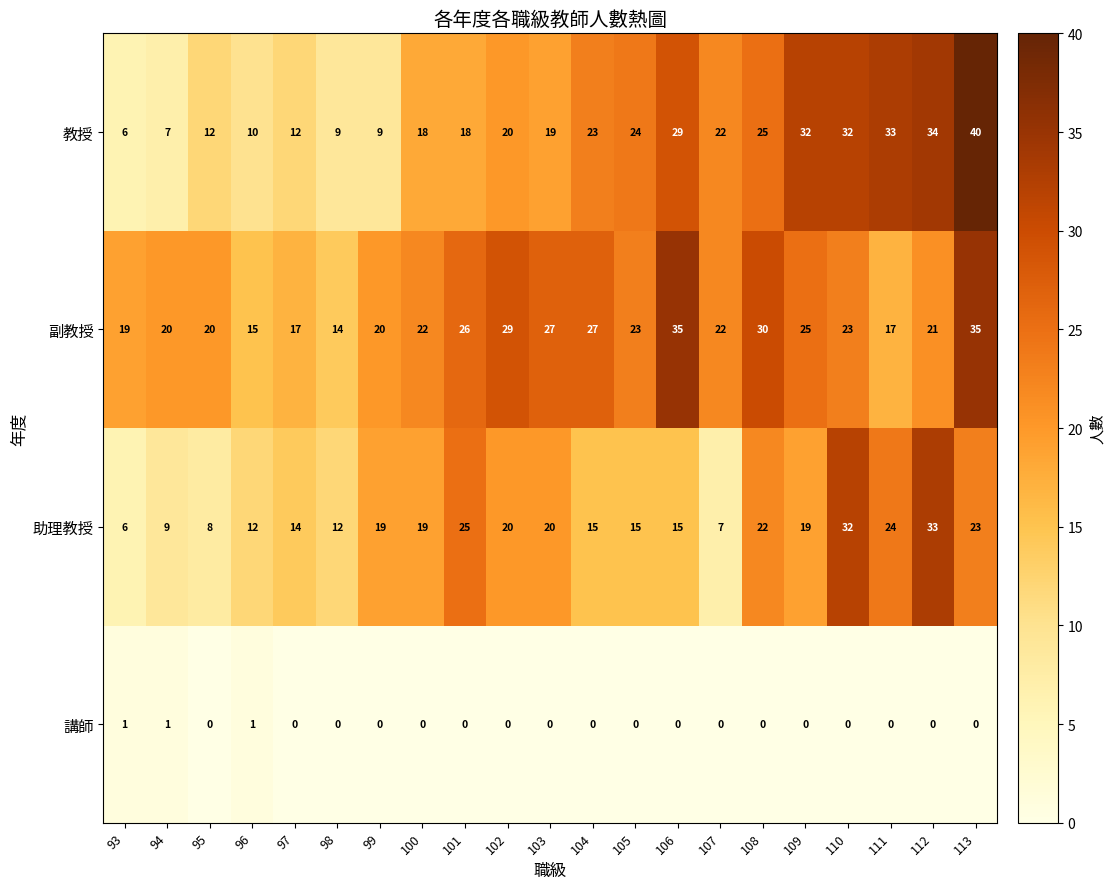

What is the difference between the maximum and minimum values in the 助理教授 series?

27